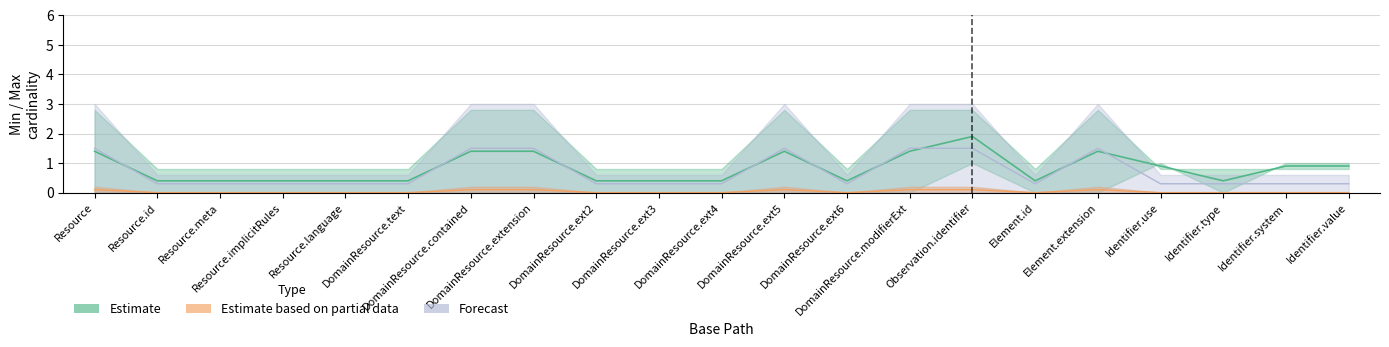

True or false: Estimate based on partial data and Forecast cross at least once.

False